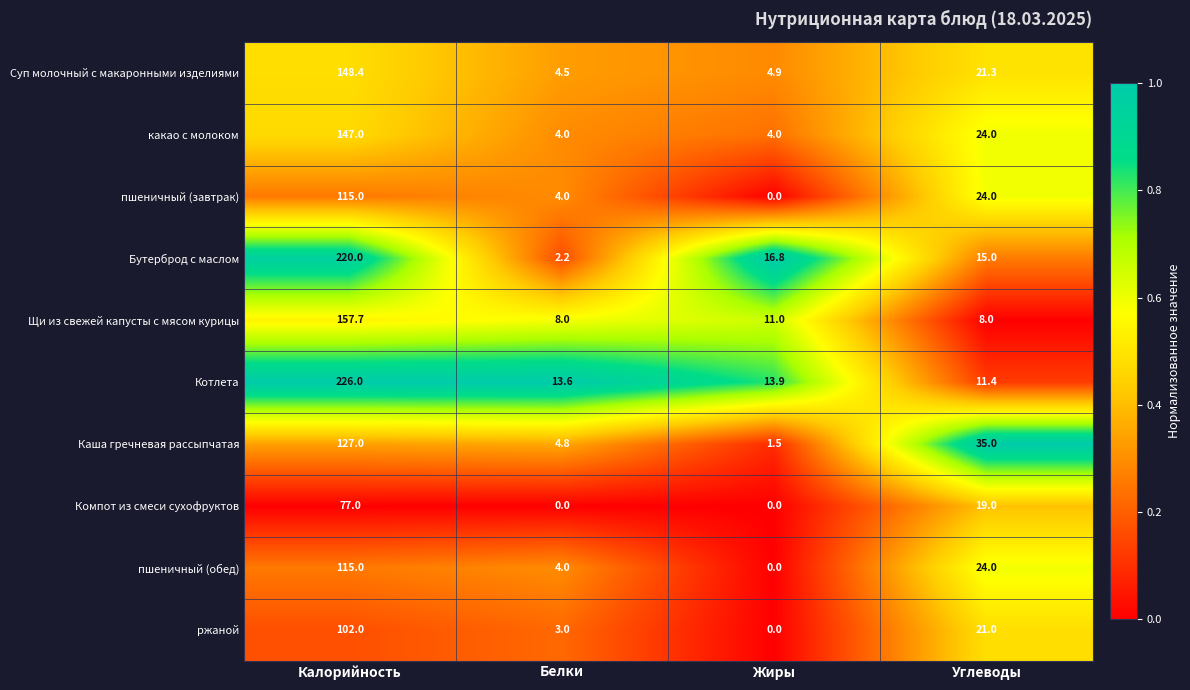

The Котлета series shows 9.3 at Жиры. True or false?

False